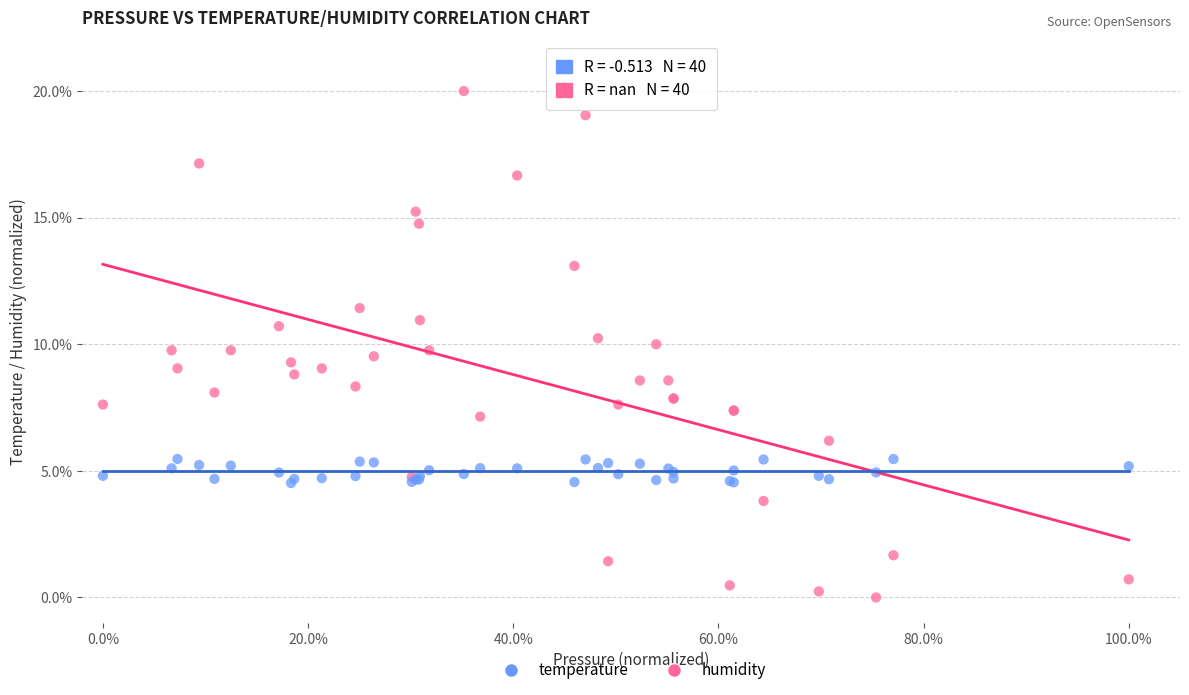

Which series has the largest Y range (max minus min)?

temperature